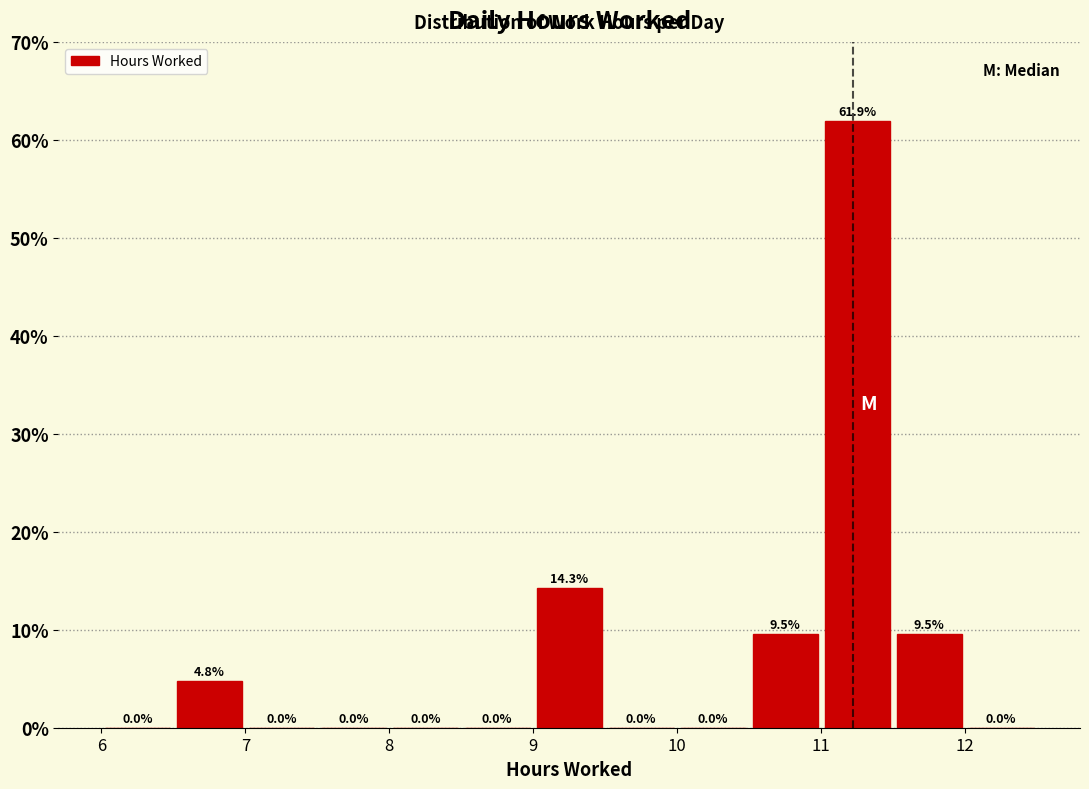

How tall is the bar that spans 10.5 to 11.0 on the x-axis?

9.5